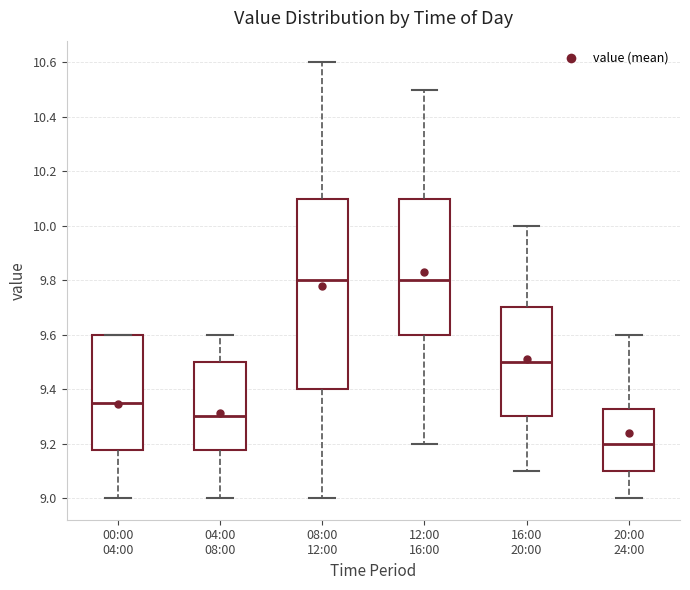

Which box is the tallest, from its lower edge to its upper edge?

08:00 12:00